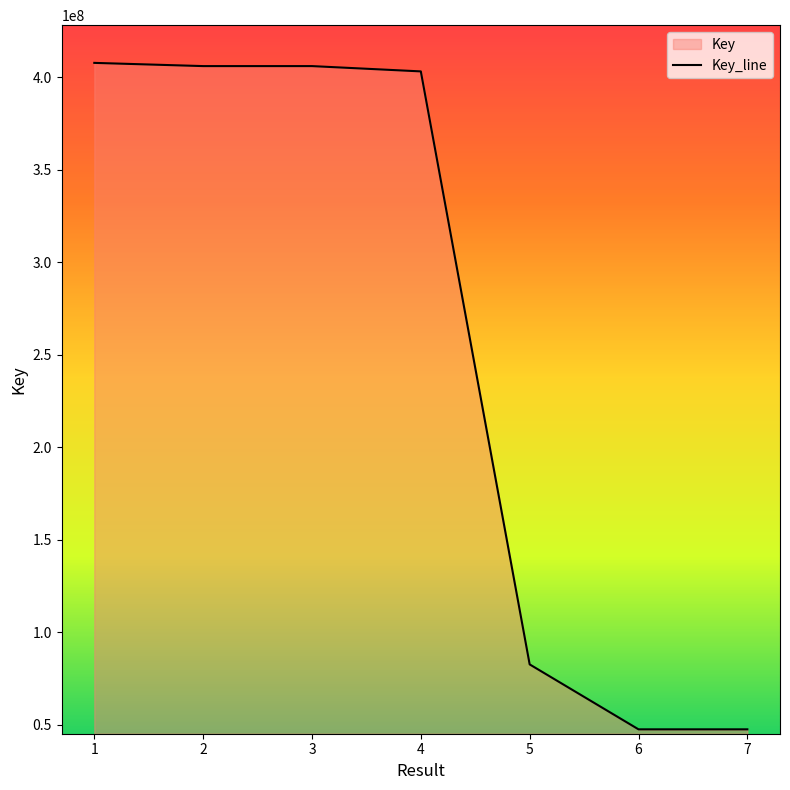

Reading right to left, what are all the values shown in this chart?

47504082	47504085	82616483	403266778	406131438	406132684	407871864